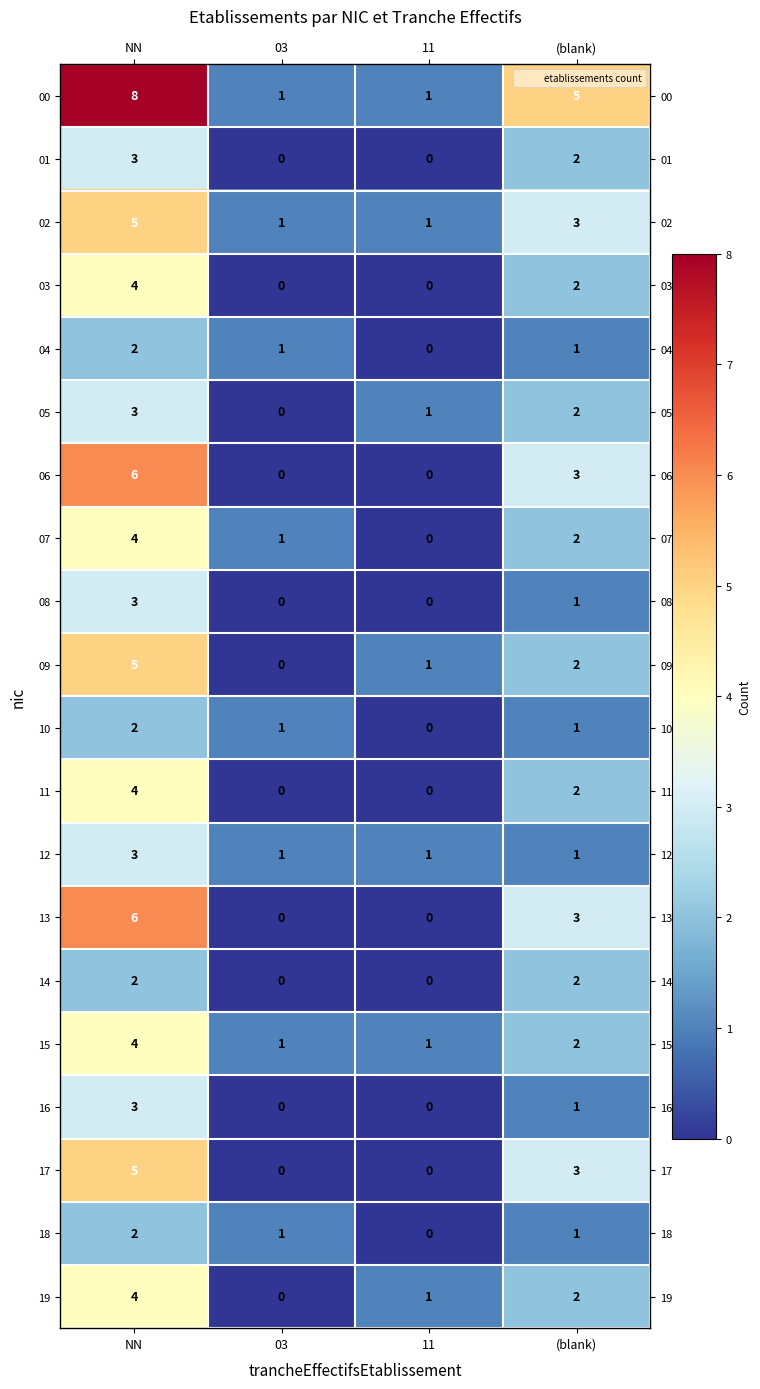

What is the greatest value displayed?

8